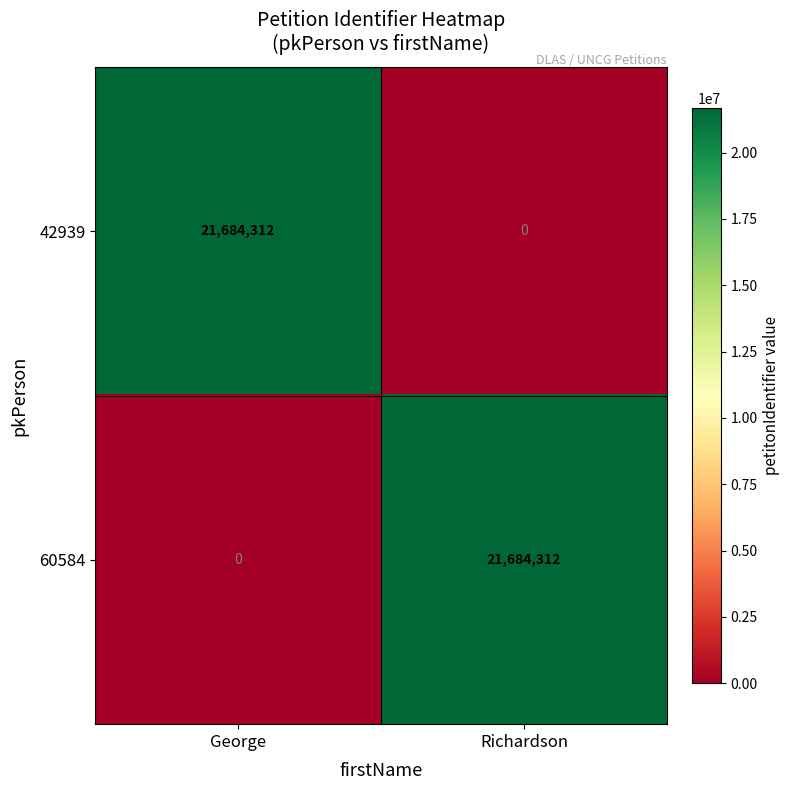

What is the difference between the highest and lowest values at George?

21684312